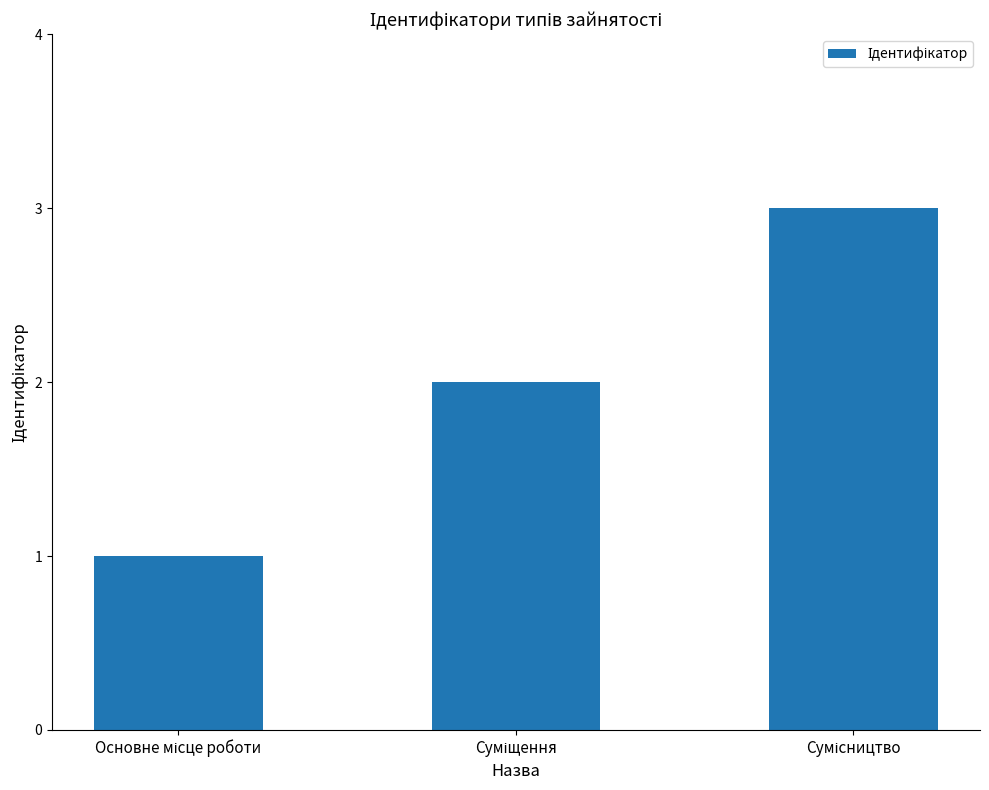

What is the value of the 2nd bar from the left?

2